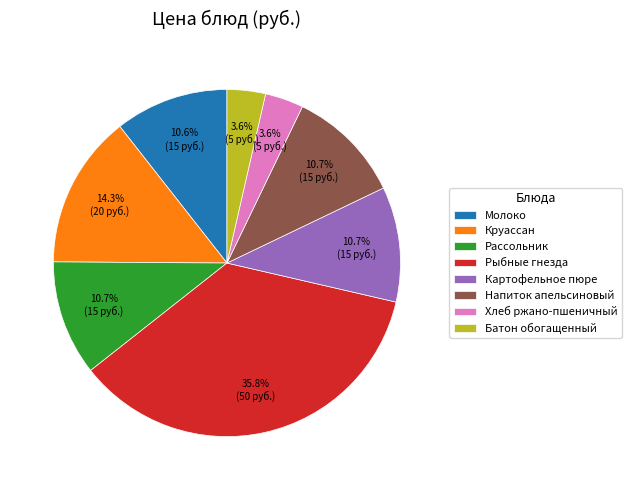

What is the largest slice in the pie chart?

Рыбные гнезда